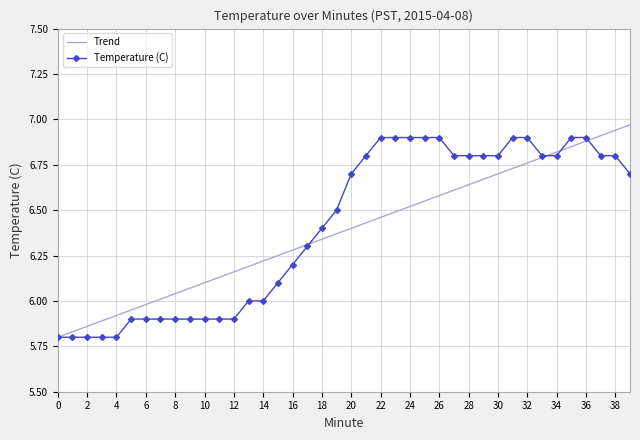

What are all the series names shown in the legend?

Trend, Temperature (C)